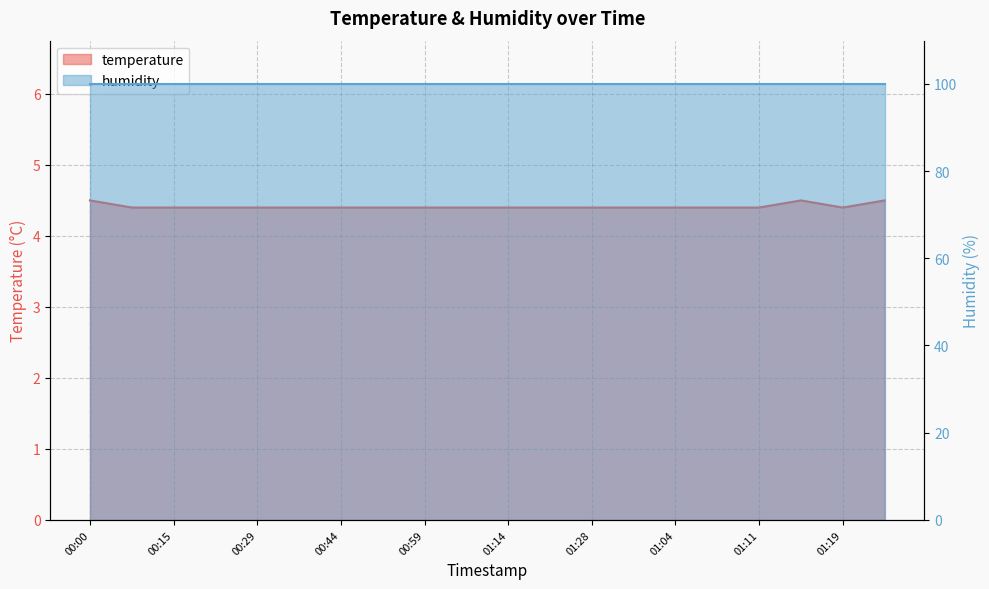

What position from the left is 01:16?

18